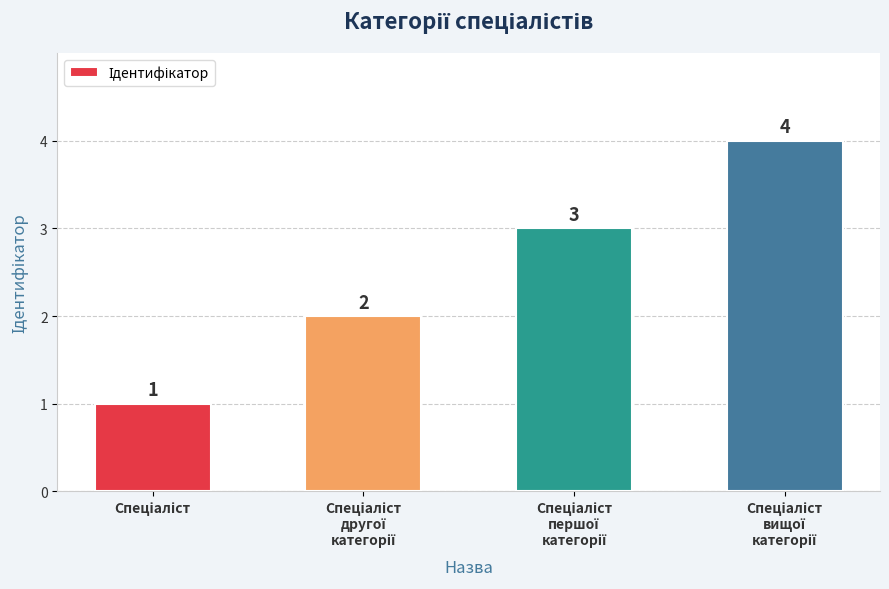

What is the value of the 4th bar from the left?

4